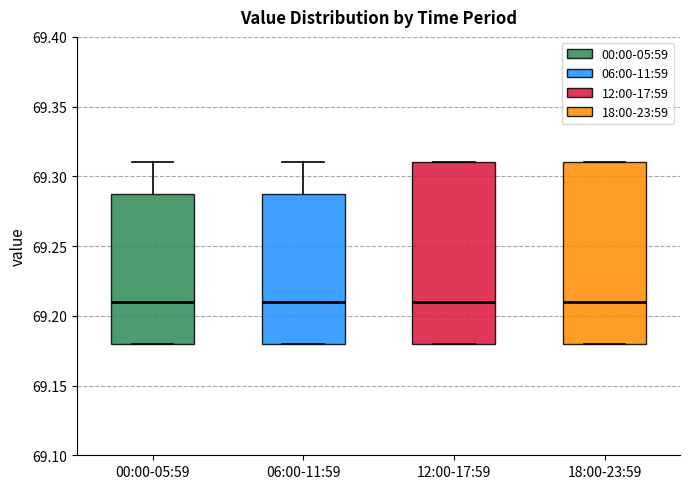

Reading left to right, transcribe this box plot: for each box, give where its median line is, the range the box spans, and where its two whiskers end, as read against the y-axis. The values are not printed on the chart, so give them approximately, as read against the axis.

00:00-05:59: median 69.21, box 69.18 to 69.29, whiskers 69.18 to 69.31
06:00-11:59: median 69.21, box 69.18 to 69.29, whiskers 69.18 to 69.31
12:00-17:59: median 69.21, box 69.18 to 69.31, whiskers 69.18 to 69.31
18:00-23:59: median 69.21, box 69.18 to 69.31, whiskers 69.18 to 69.31